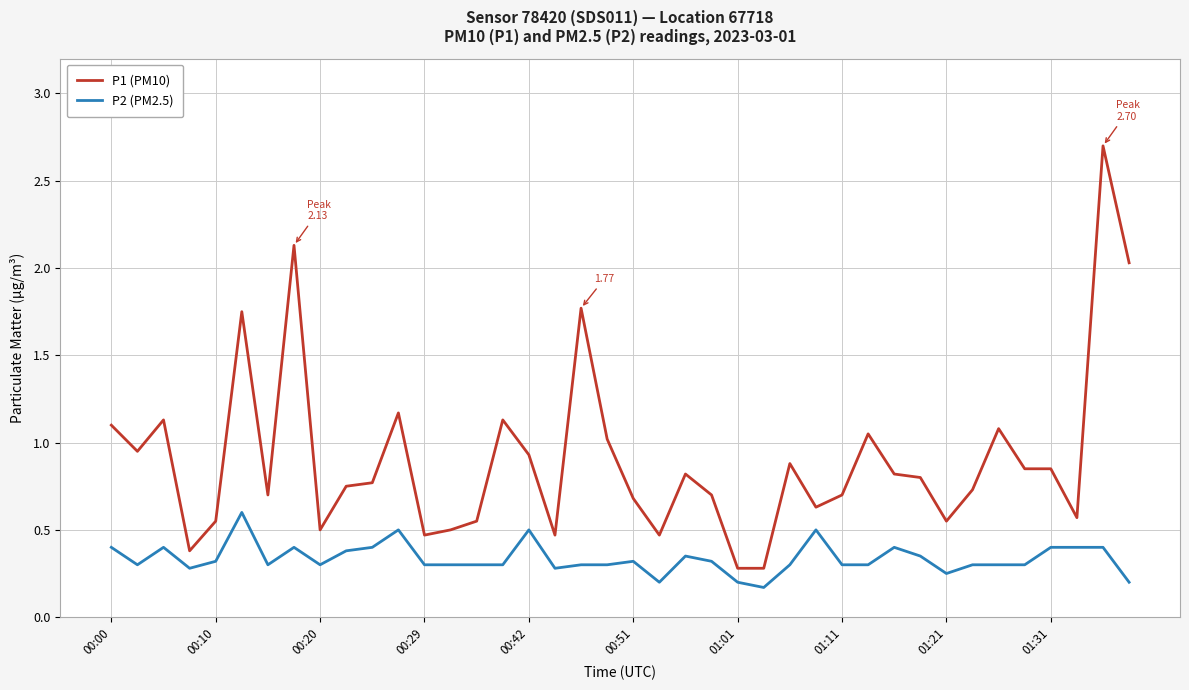

True or false: P2 (PM2.5) and P1 (PM10) cross at least once.

False